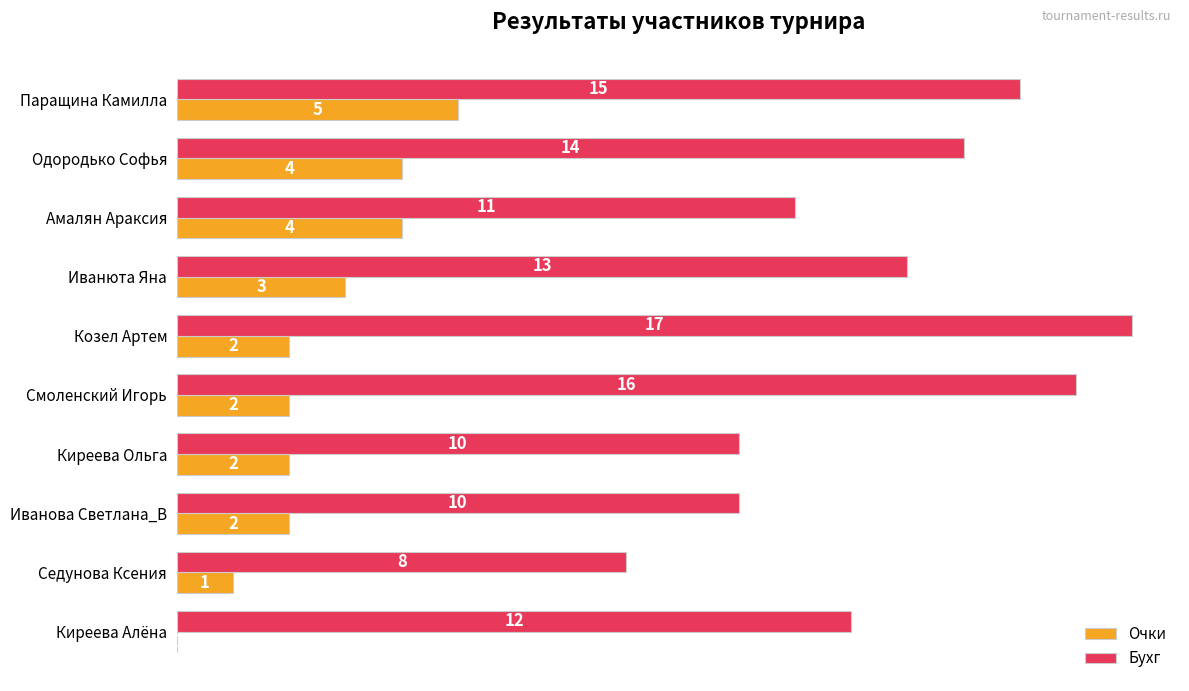

How many Очки values are between 2 and 4?

7